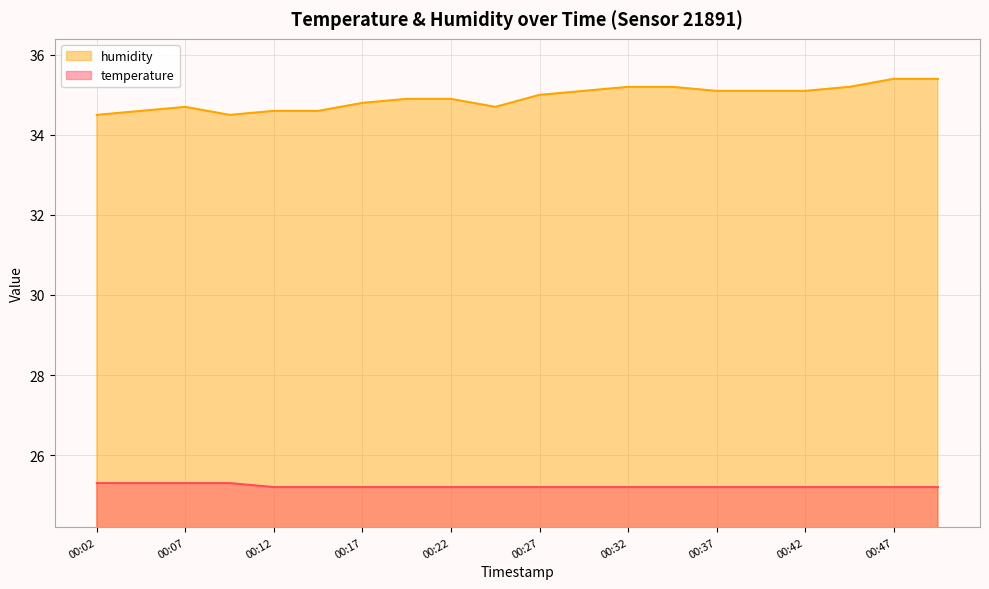

At which category is the sum across all series the highest?

00:47